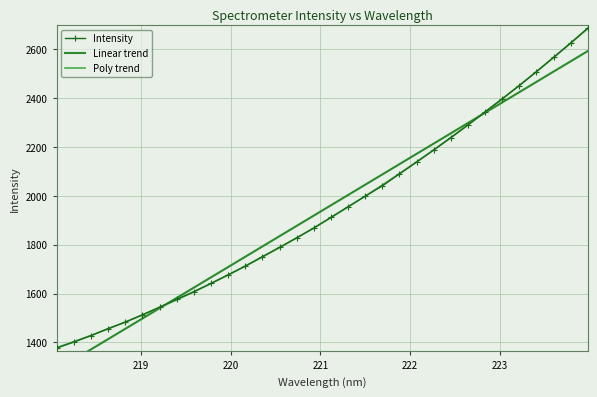

How many series are shown in this chart?

3